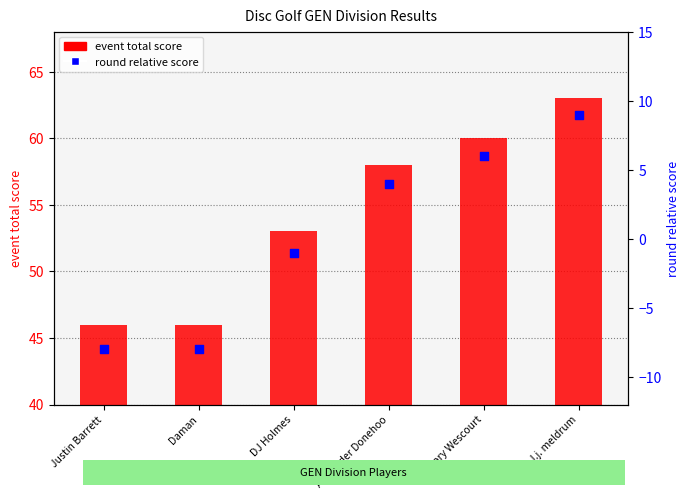

At which category is the sum across all series the highest?

J.j. meldrum